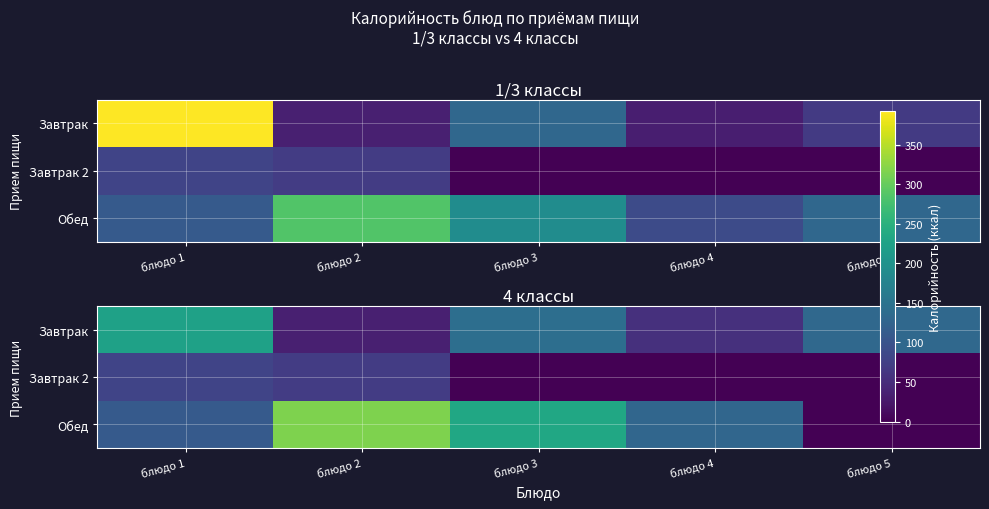

List the labels in order of Обед value, smallest first.

блюдо 5, блюдо 1, блюдо 4, блюдо 3, блюдо 2